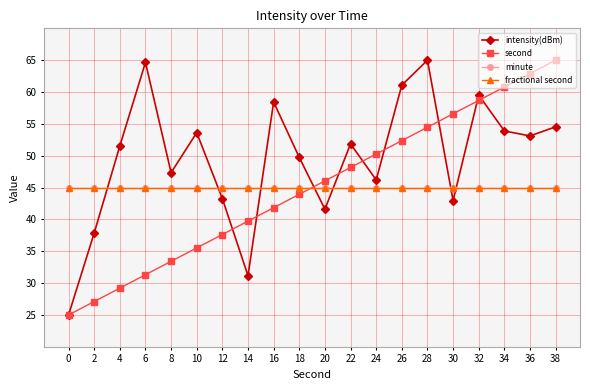

Where do fractional second and second first cross each other?

18 and 20